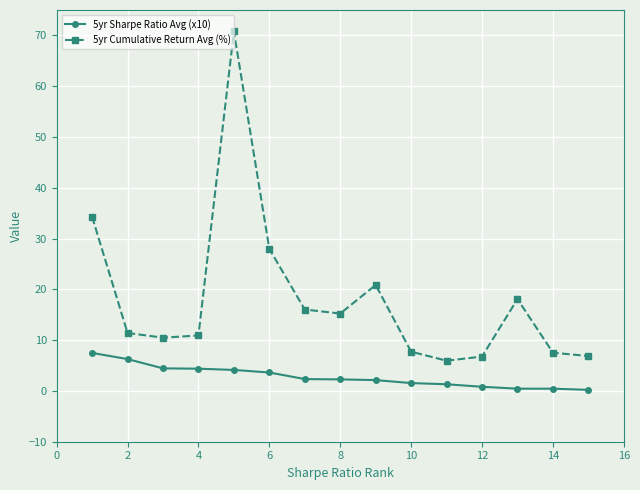

List the series in order of their peak value, highest first.

5yr Cumulative Return Avg (%), 5yr Sharpe Ratio Avg (x10)